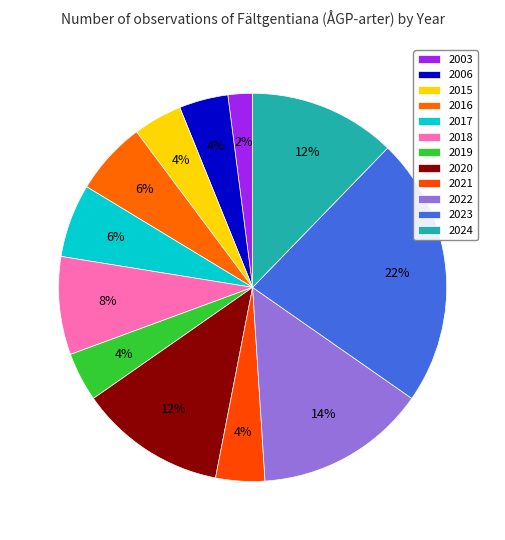

To the nearest percent, what is the difference between the largest and smallest slice percentages?

20%